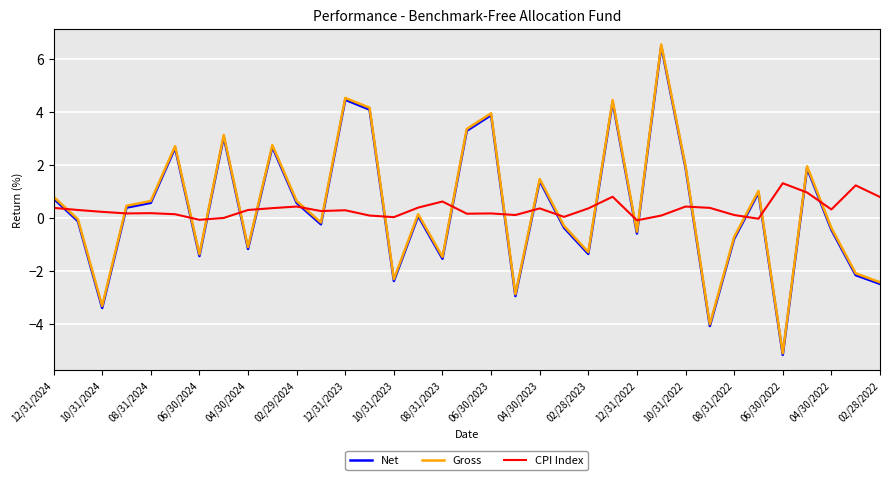

What is the minimum value shown in the chart?

-5.2